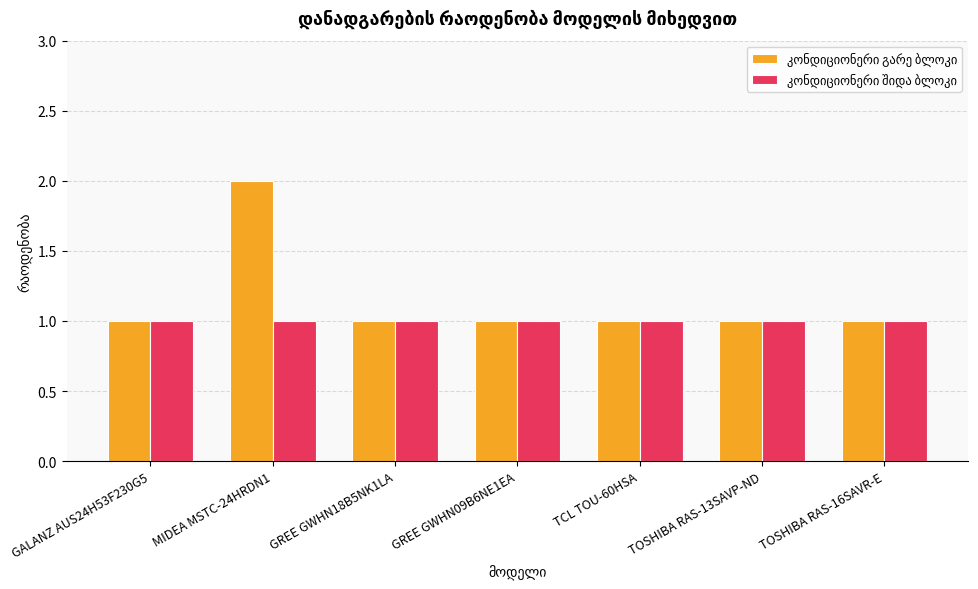

Does the chart contain stacked bars?

No